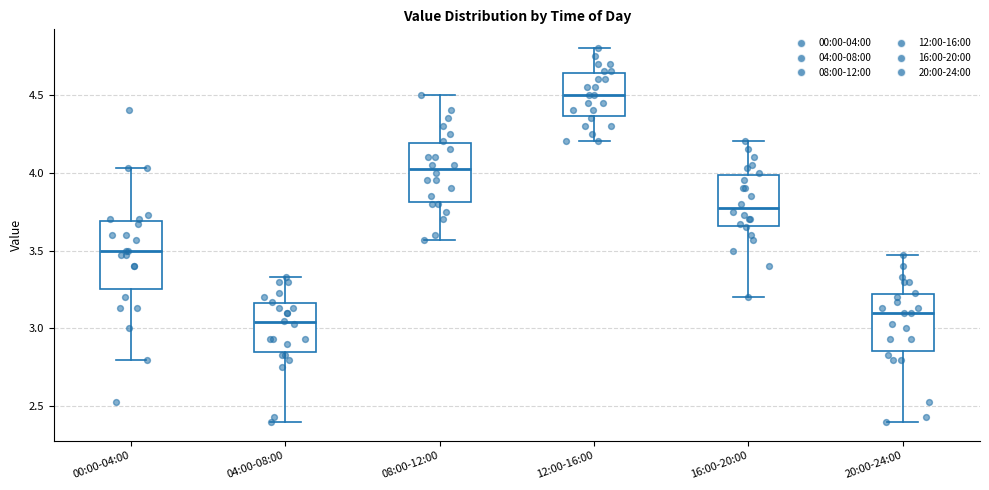

Where does the median line of the box for 12:00-16:00 sit on the y-axis? The values are not printed on the chart, so give them approximately, as read against the axis.

4.50